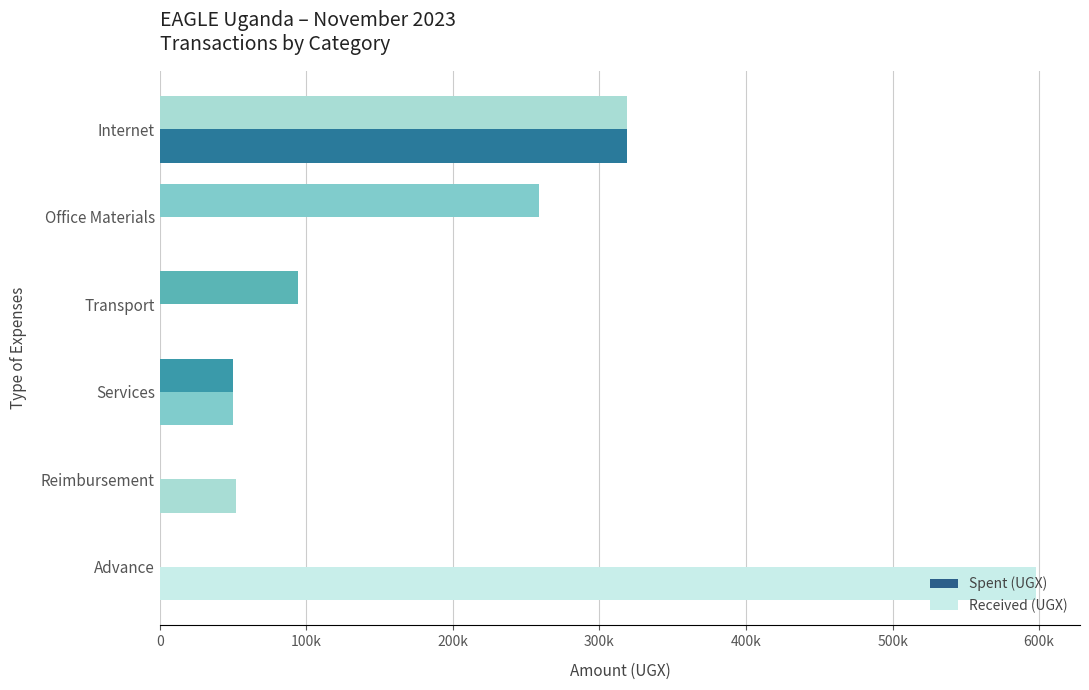

What is the difference between the maximum and second lowest values in the Received (UGX) series?

598000